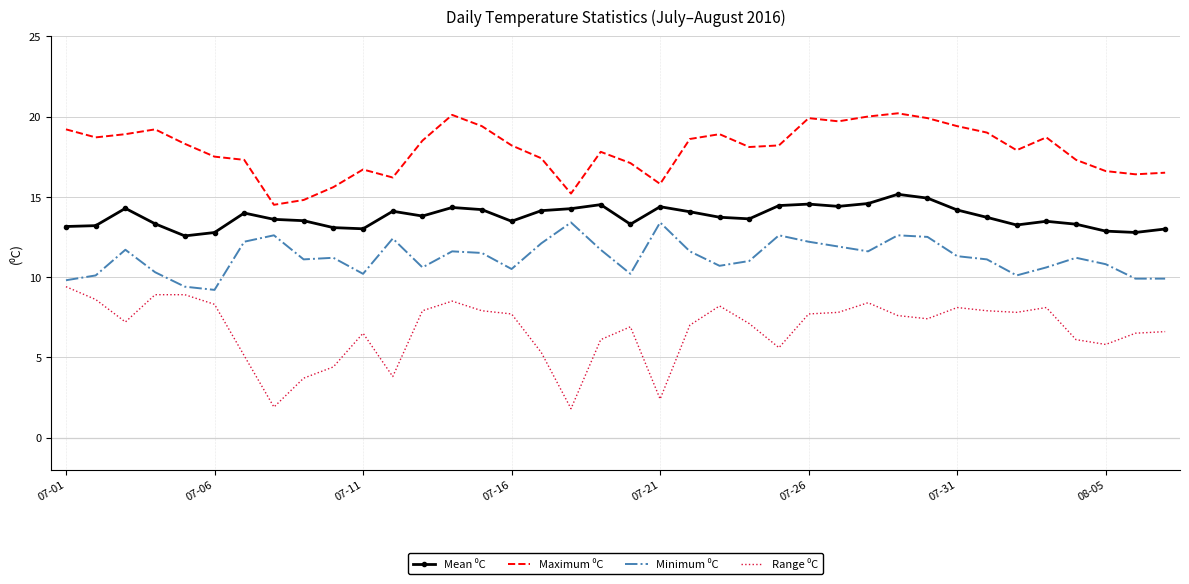

What is the maximum value shown in the chart?

20.2